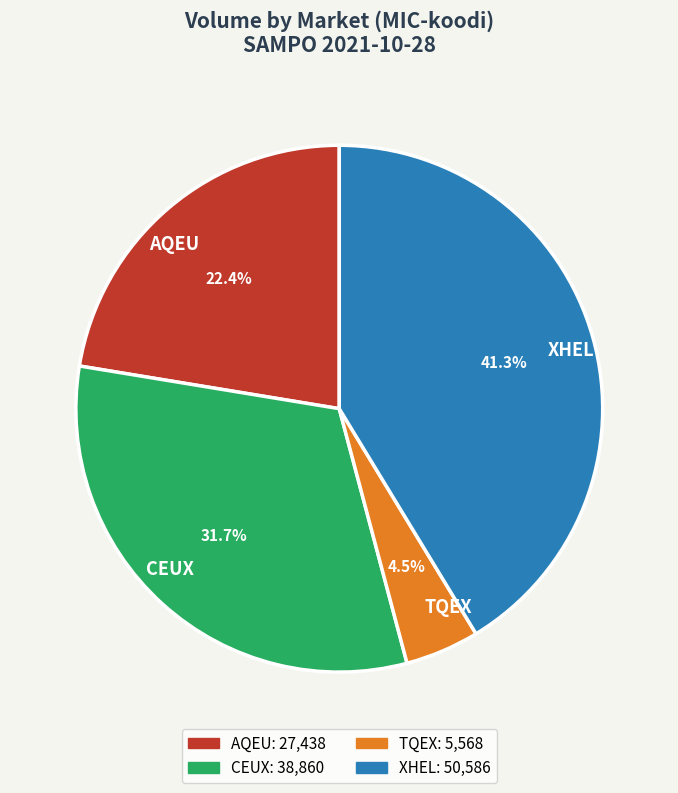

Approximately how many times larger is the value at CEUX compared to AQEU?

1.4